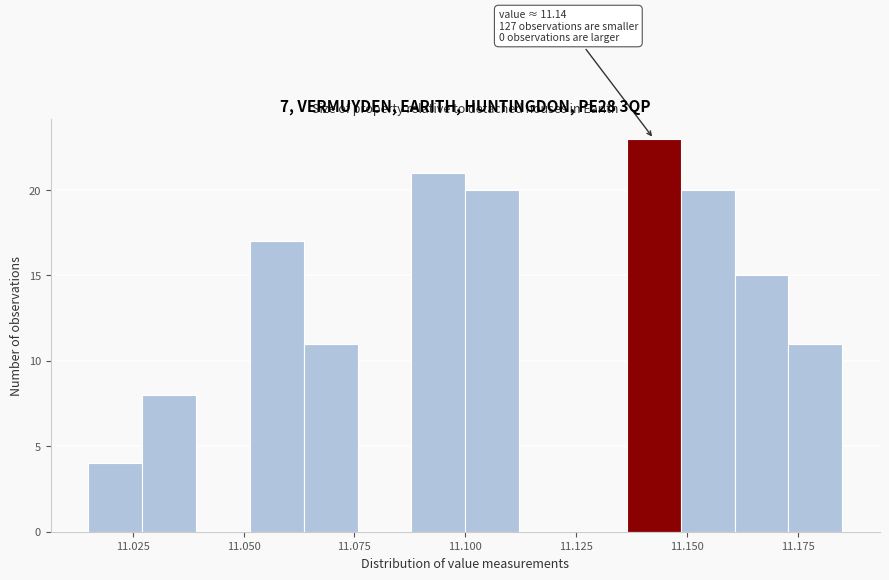

Read against the x-axis, roughly where is the centre of the tallest bar?

11.145